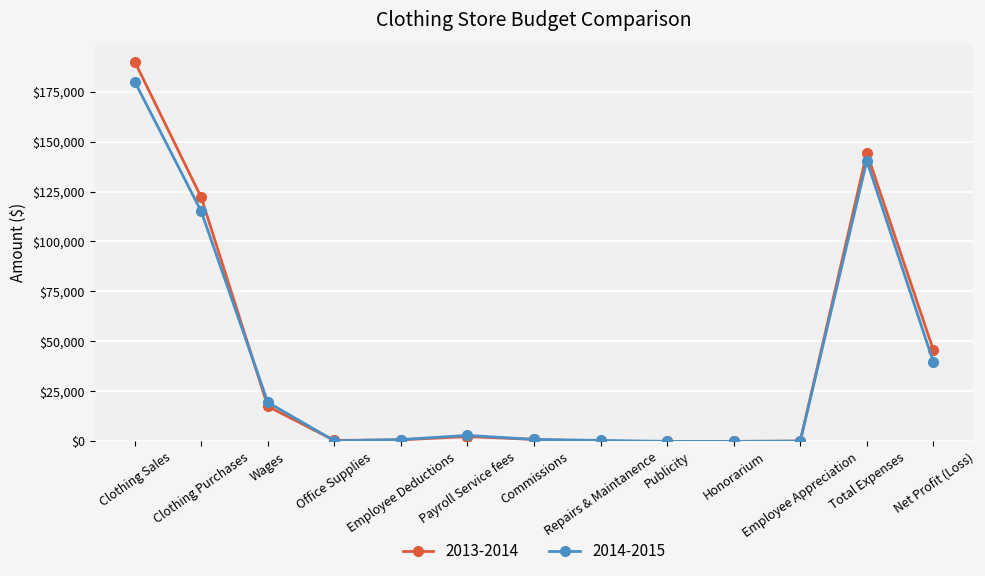

What is the maximum value shown in the chart?

190000